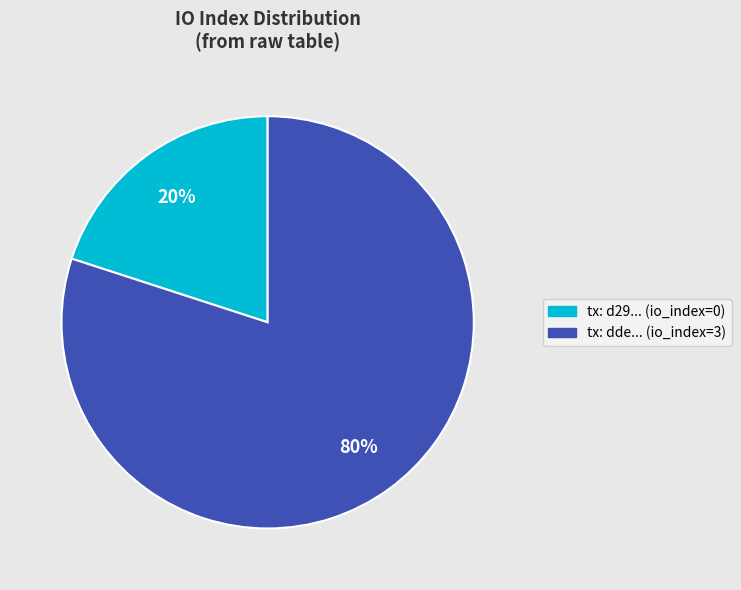

To the nearest percent, what is the average slice percentage?

50%